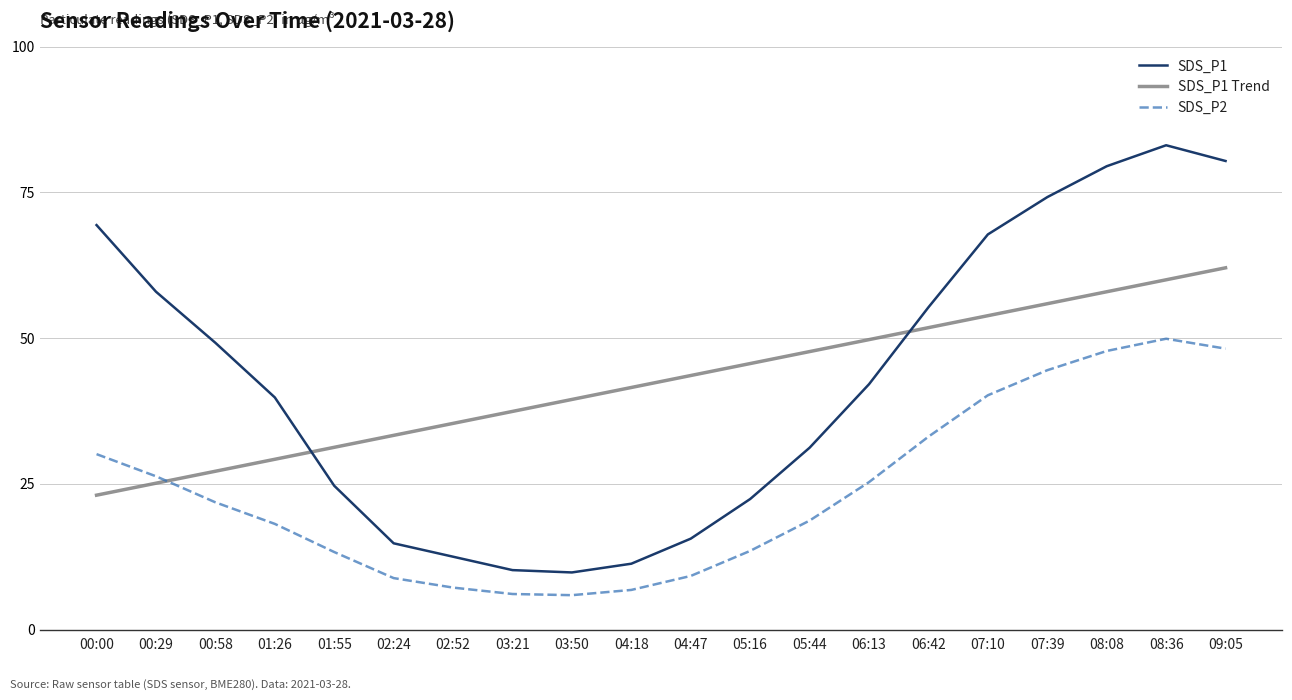

How many values in the SDS_P1 Trend series exceed 43?

10